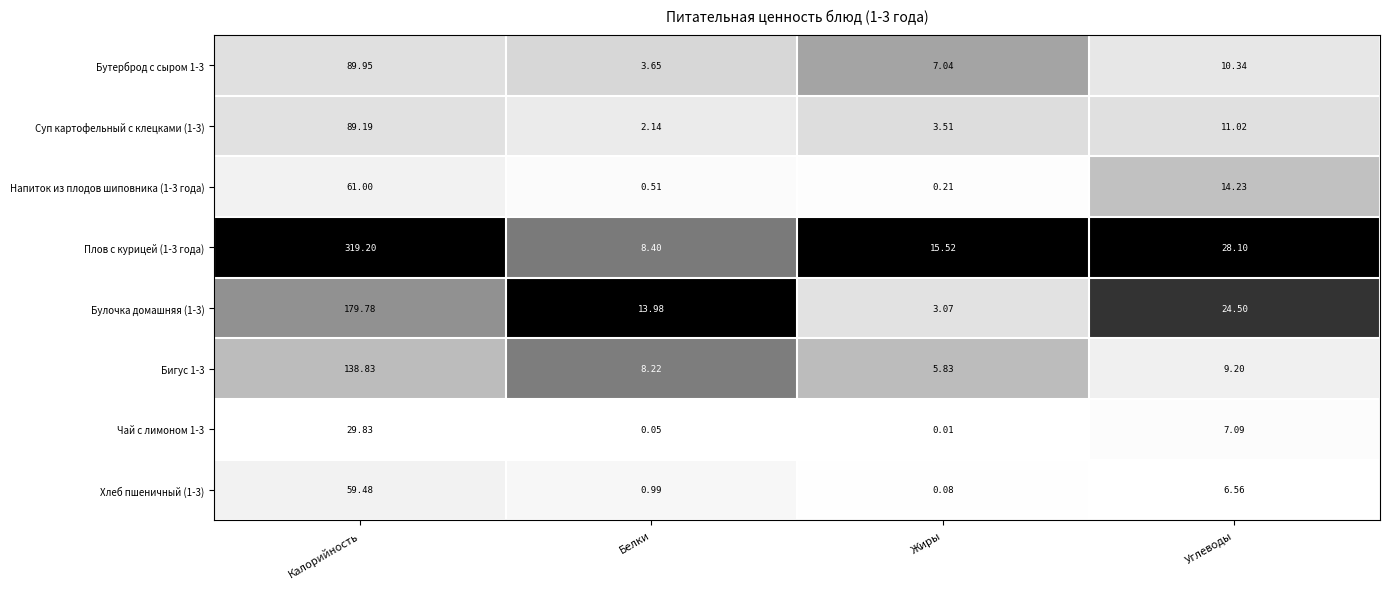

At which label is Булочка домашняя (1-3) closest to 91?

Углеводы